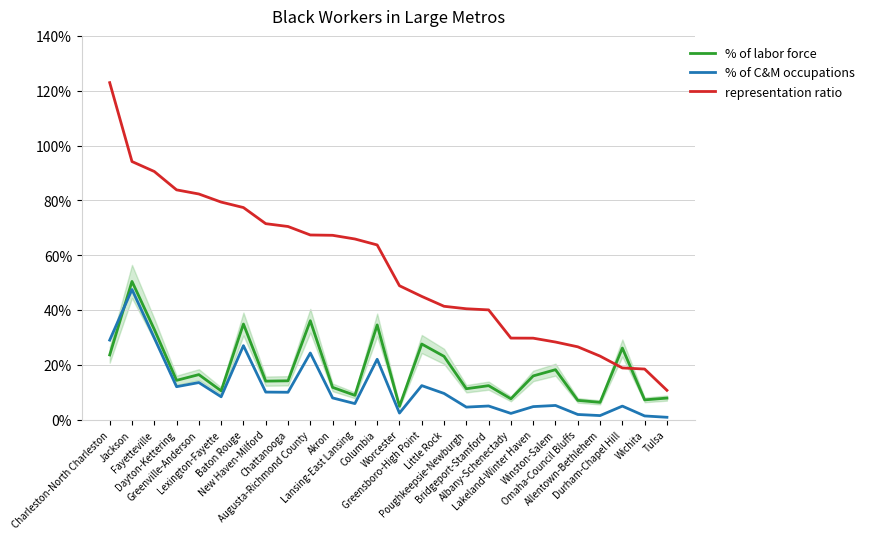

What is the value of the % of C&M occupations point at the 7th from the left?

0.3